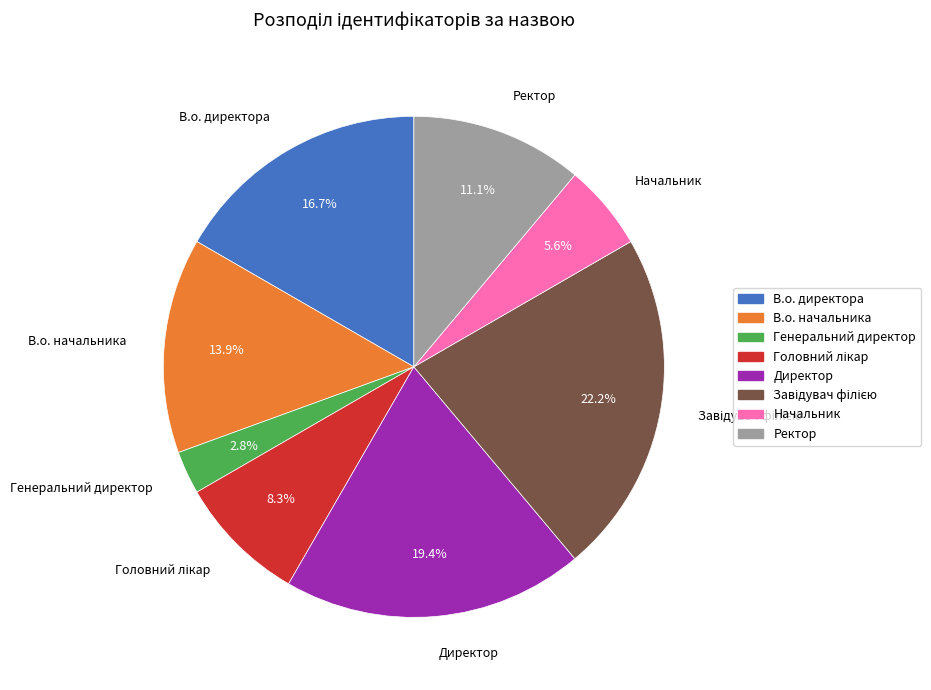

Count the number of slices in the pie.

8